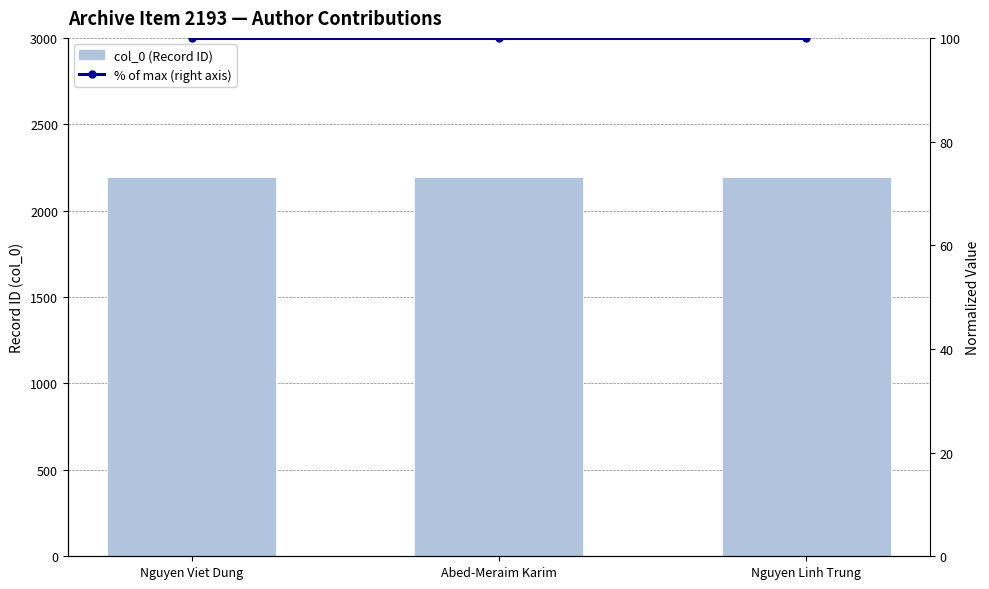

Reading left to right, extract all data points from this chart.

col_0 (Record ID): 2193	2193	2193
% of max (right axis): 100	100	100